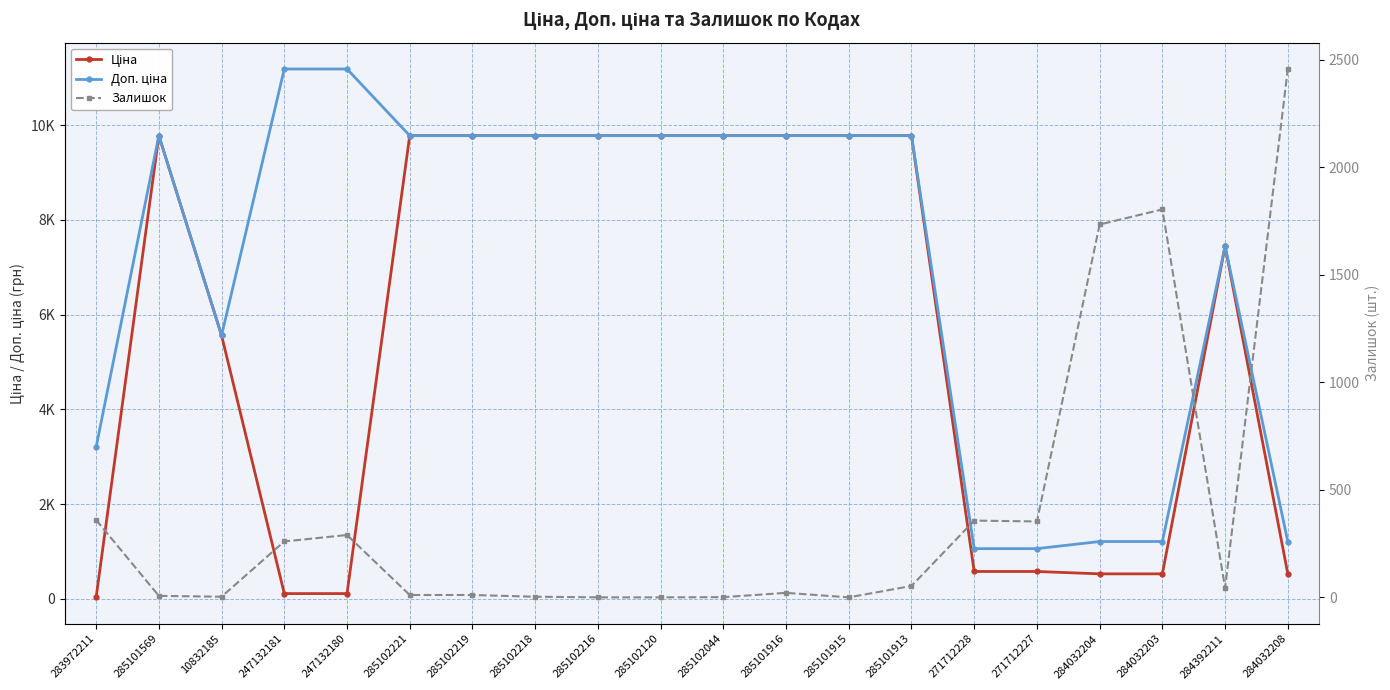

True or false: Ціна has a value of 111.8 at 247132180.

True